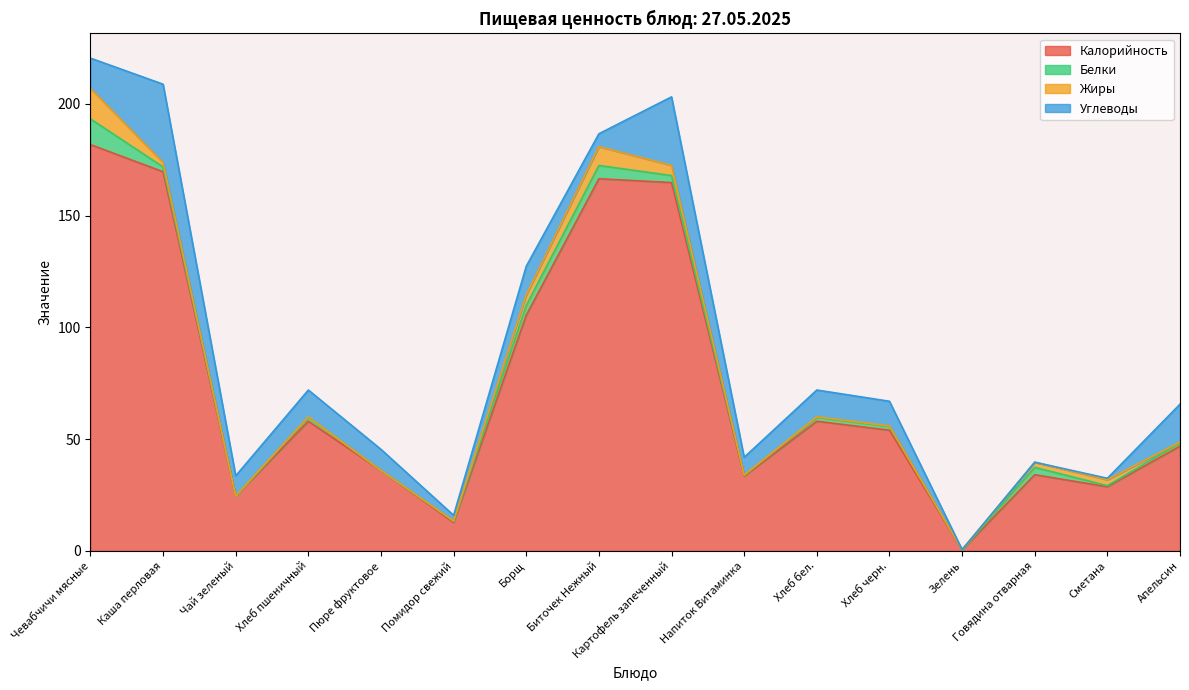

True or false: Углеводы and Белки intersect in this chart.

True